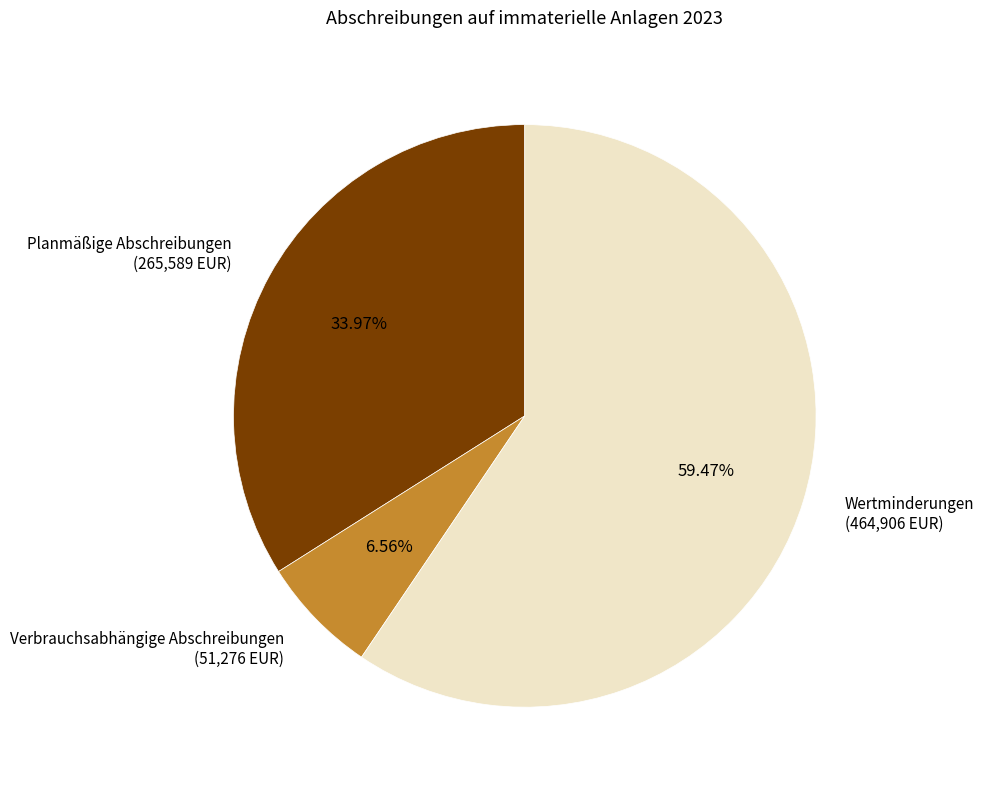

Count the number of slices in the pie.

3